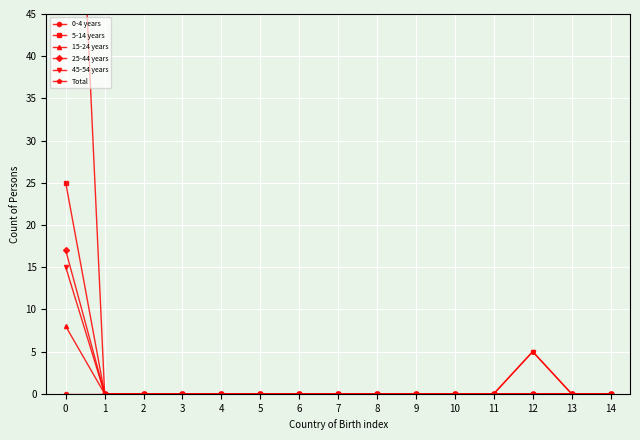

How many lines are shown in the chart?

6